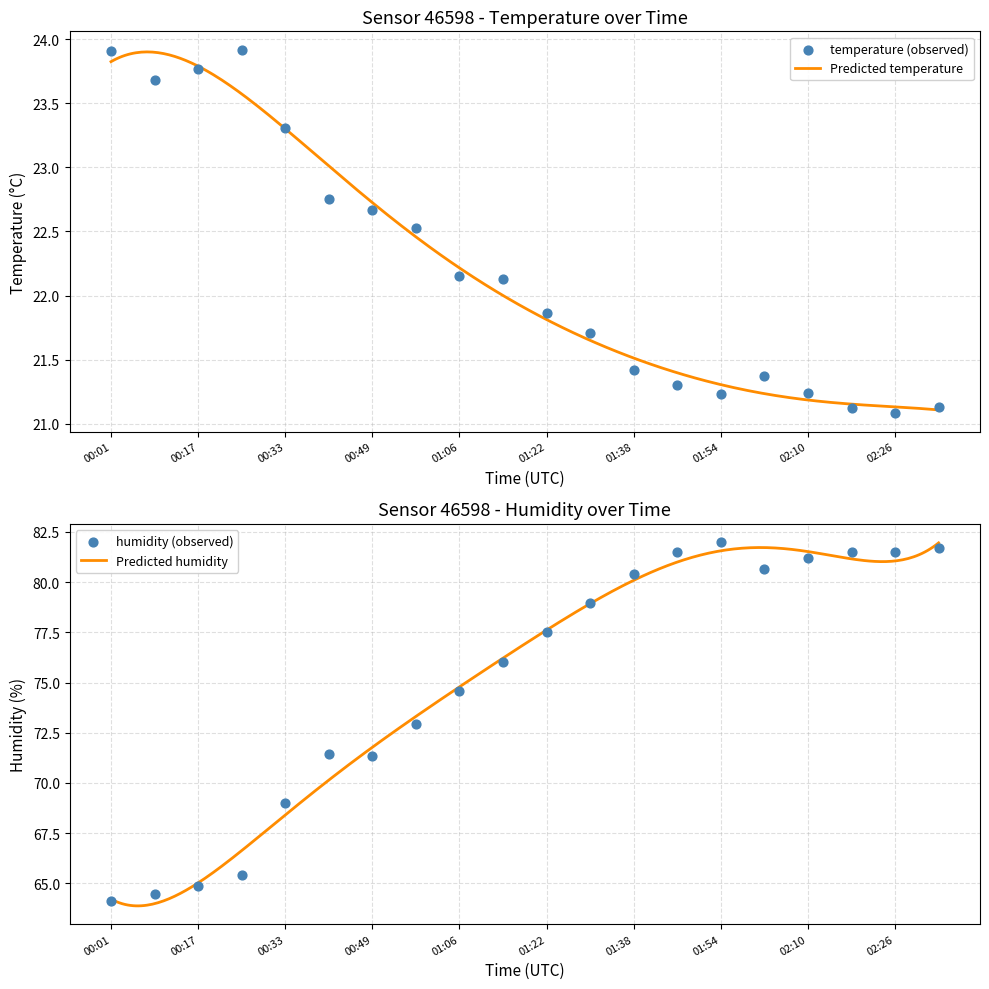

At how many categories does at least one series exceed 55?

20